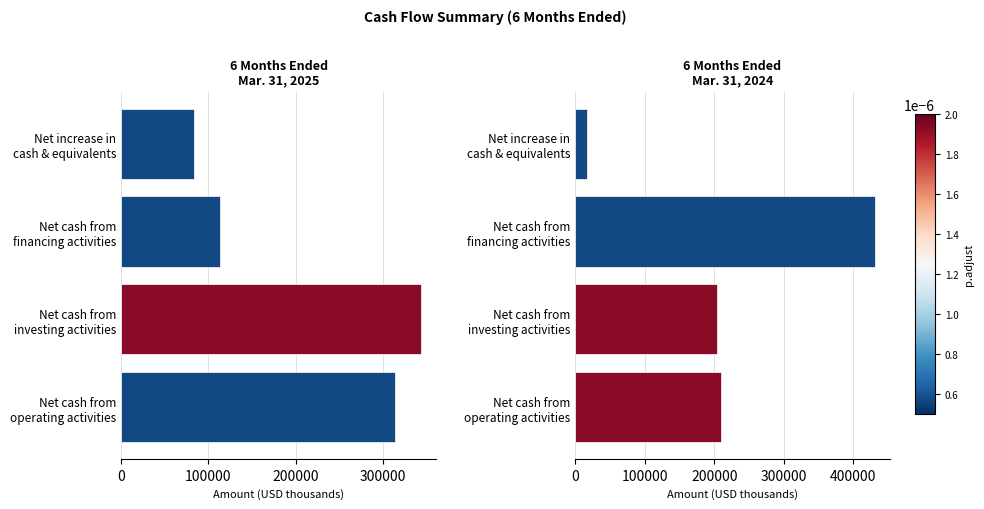

What is the spread (max minus min) of values at Net cash from investing activities?

139205